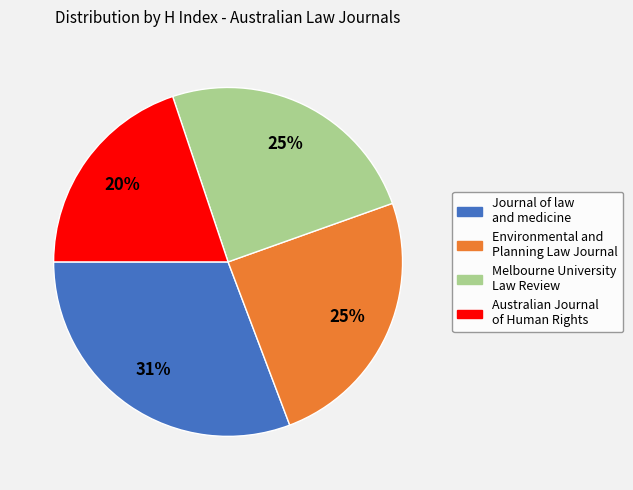

What is the ratio of the value at Melbourne University Law Review to the value at Environmental and Planning Law Journal?

1.0